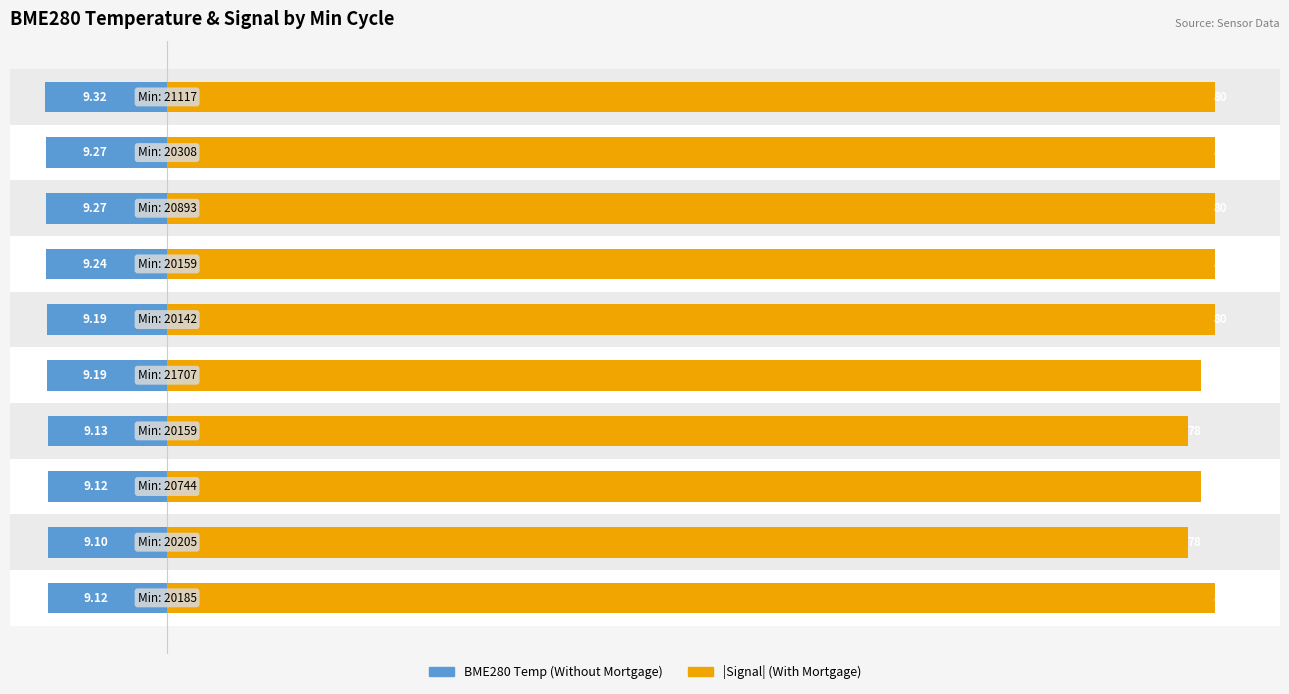

Is it true that Without Mortgage equals -2.5 at 8?

False